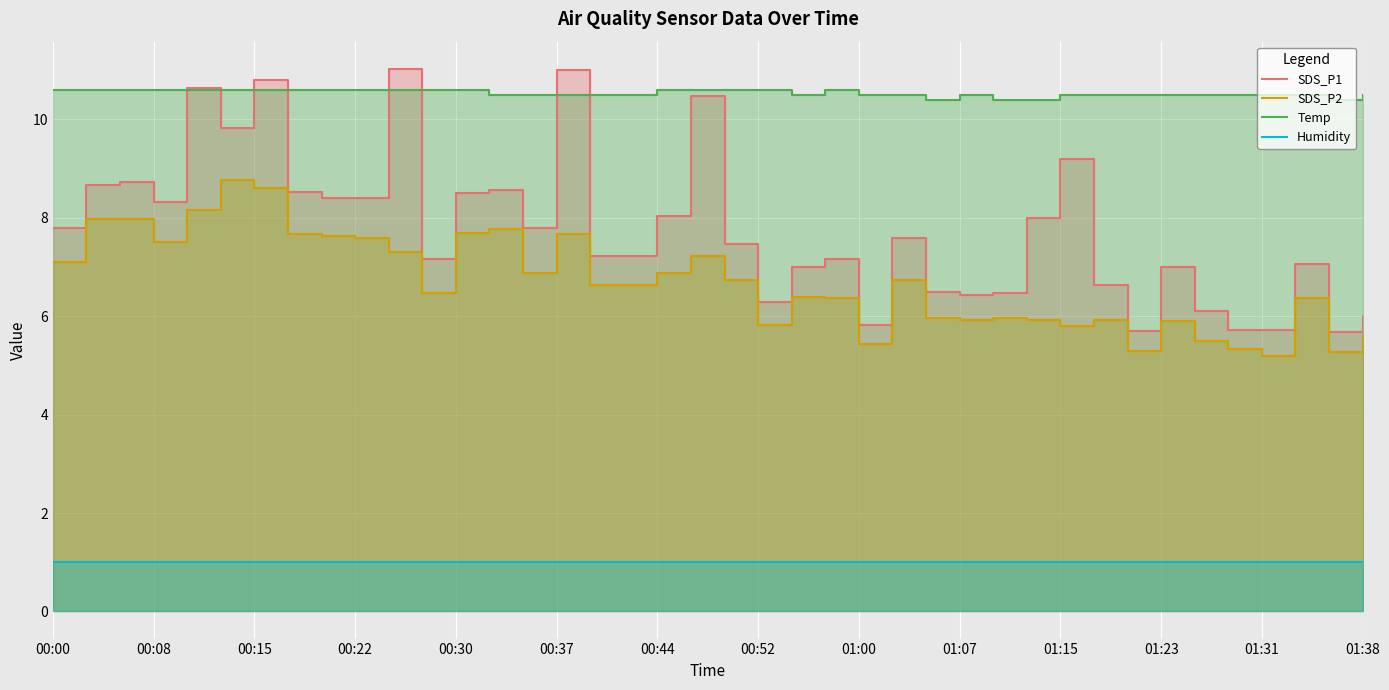

What are all the series names shown in the legend?

SDS_P1, SDS_P2, Temp, Humidity